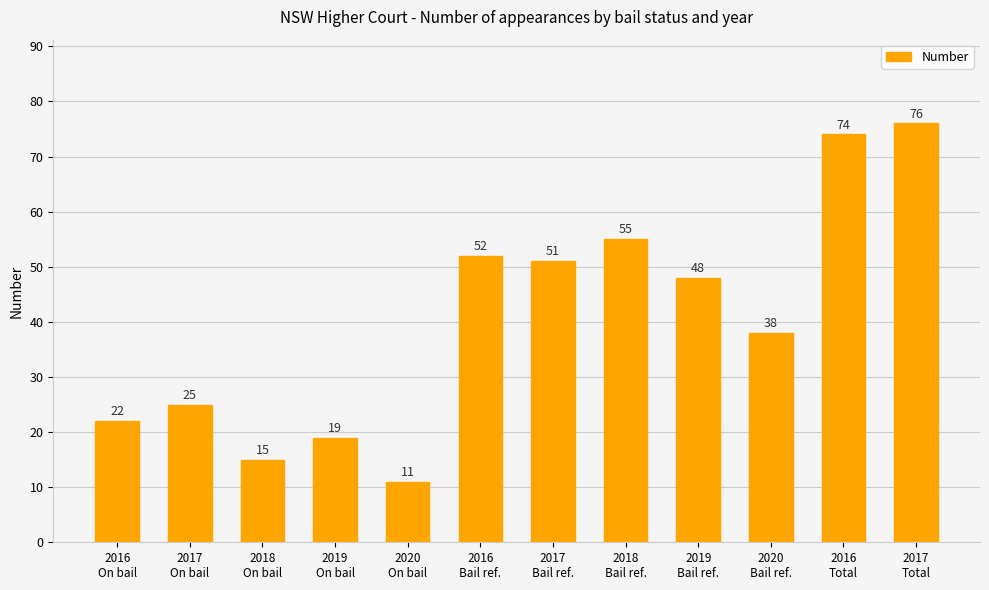

What is the label of the 10th bar from the right?

2018
On bail